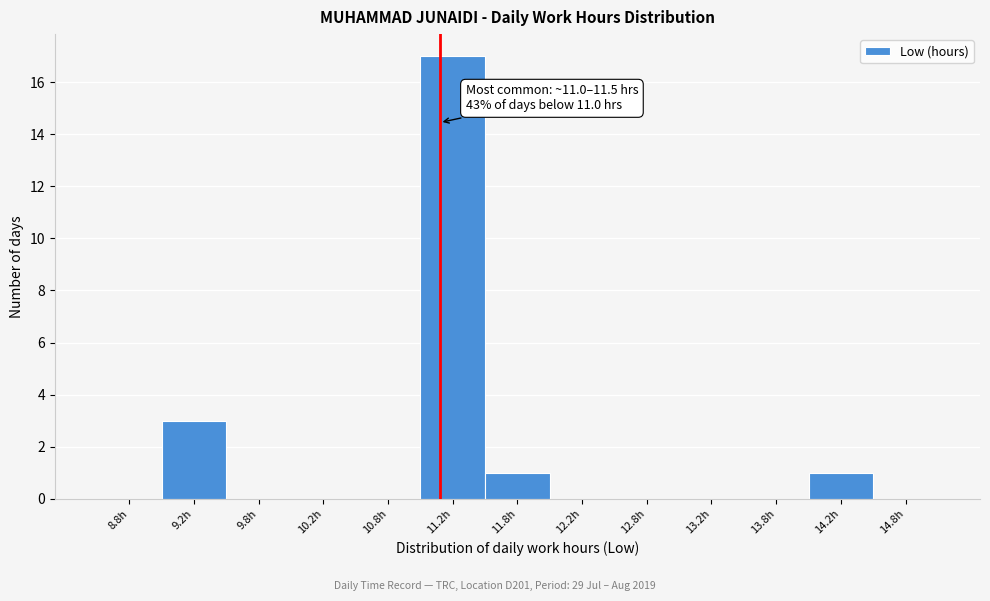

Which range on the x-axis has the tallest bar?

11.0 to 11.5